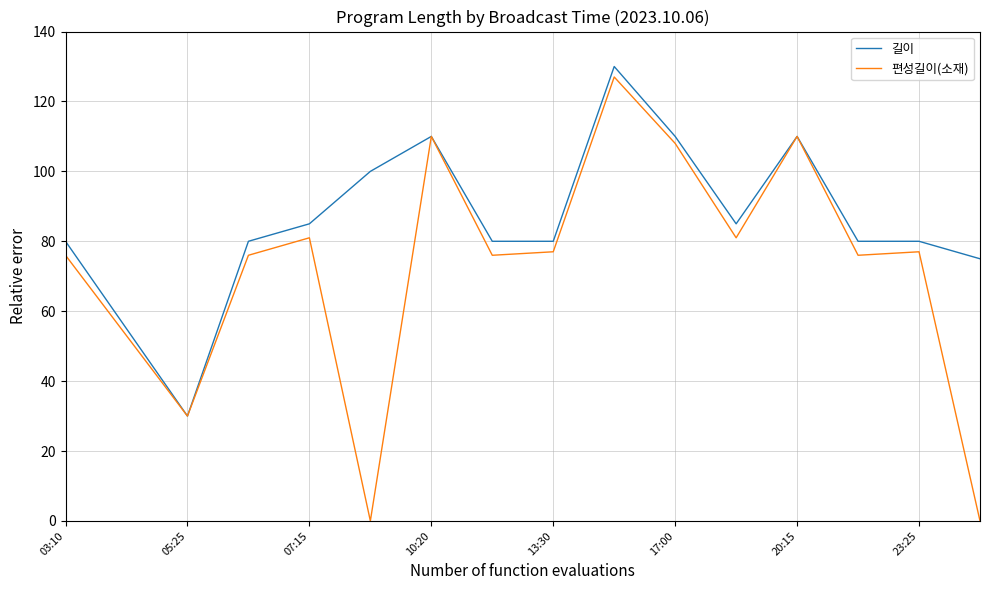

How many values in the 편성길이(소재) series are below 77?

8